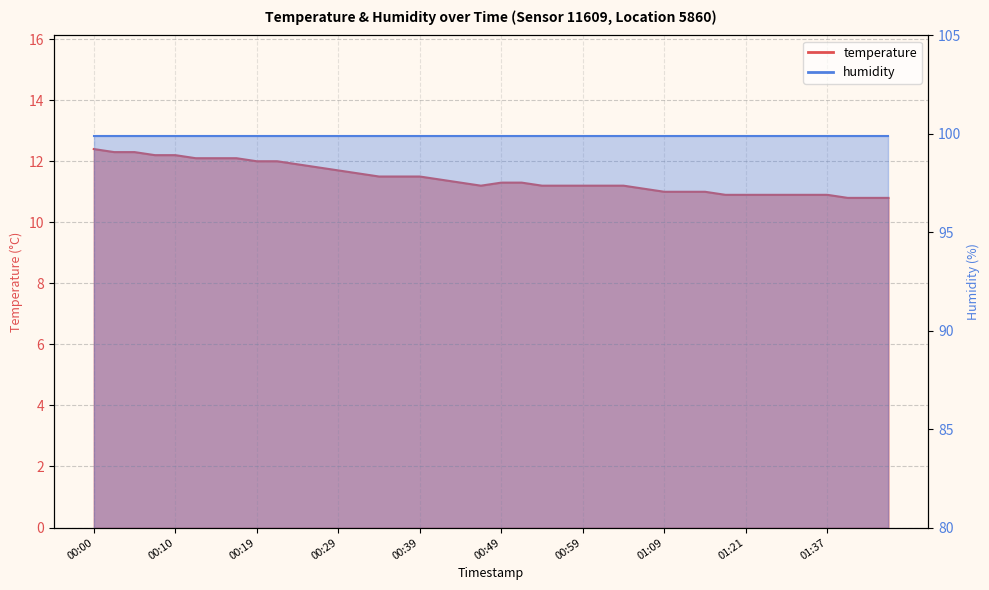

What is the greatest value displayed?

12.4